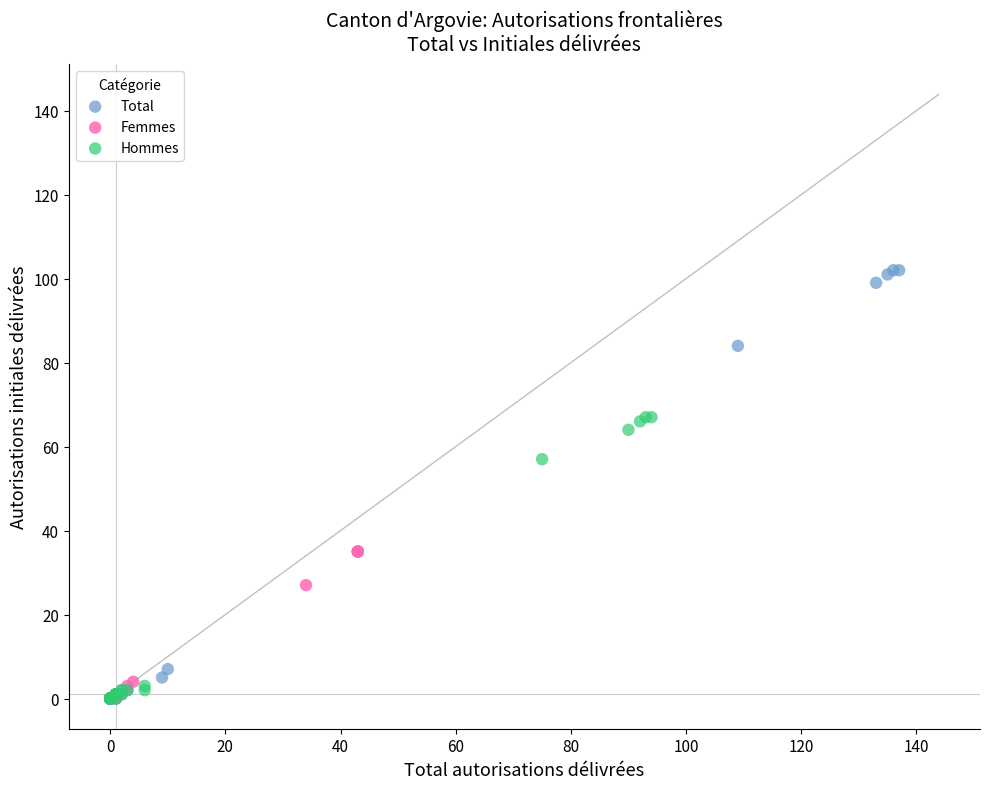

Which series reaches the maximum Y coordinate?

Total